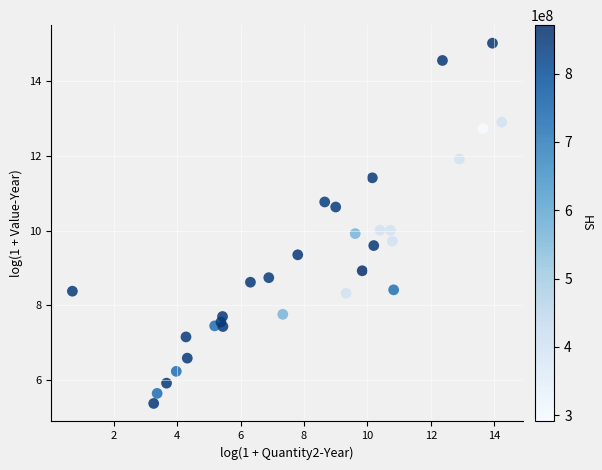

What is the range of Y values (max minus min)?

9.7